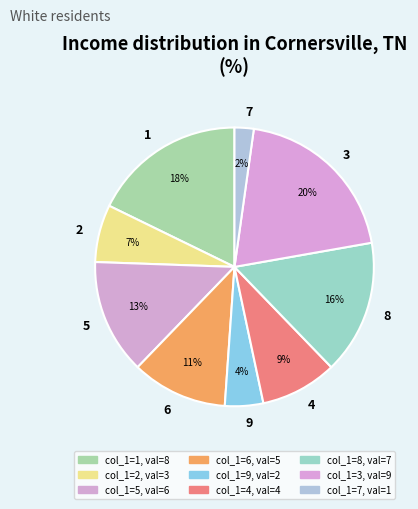

Count the number of slices in the pie.

9